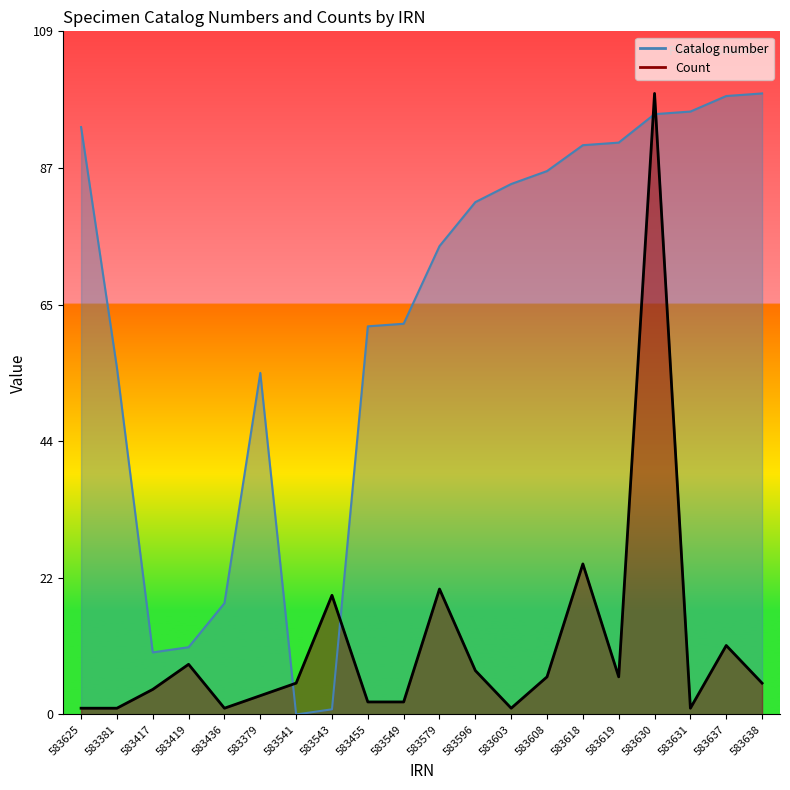

In Count, how many points are lower than both neighbors (excluding endpoints)?

4